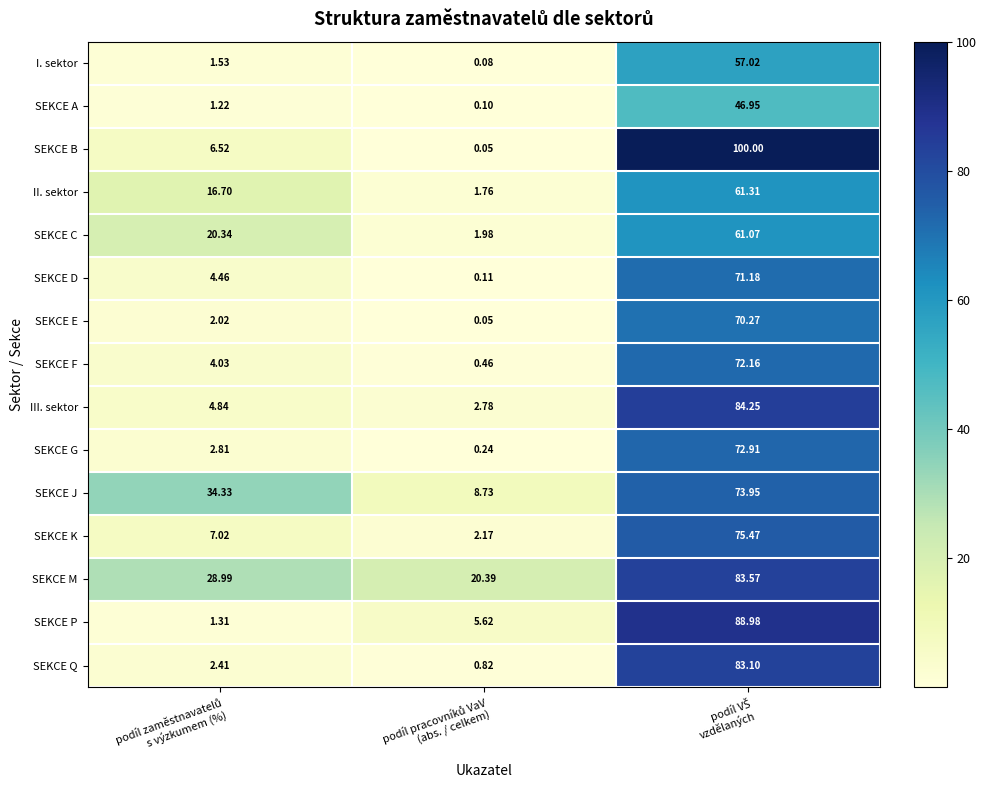

Which series has the largest total across all categories?

SEKCE M